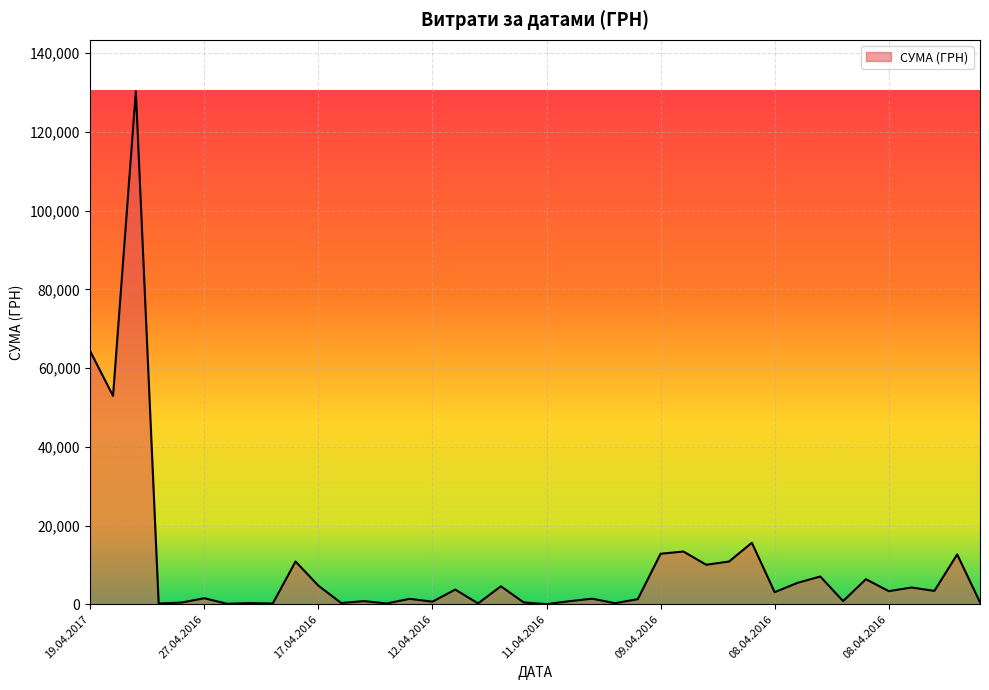

What is the maximum value shown in the chart?

130379.7